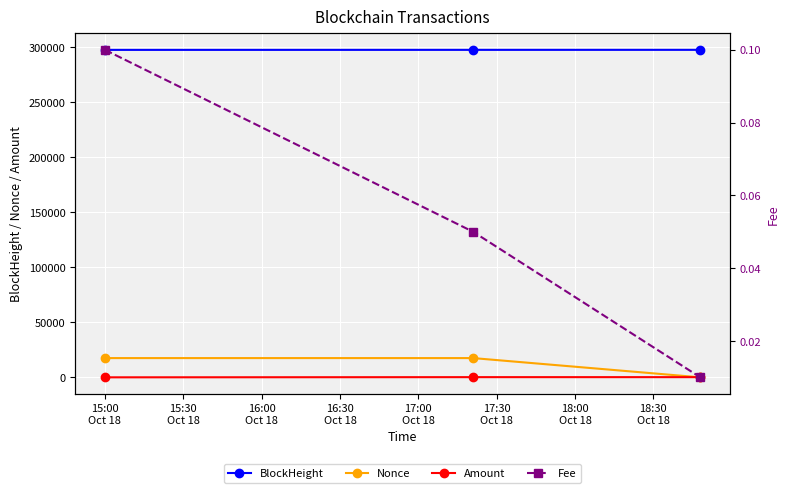

At 15:00
Oct 18, list the series in order from smallest to largest.

Fee, Amount, Nonce, BlockHeight